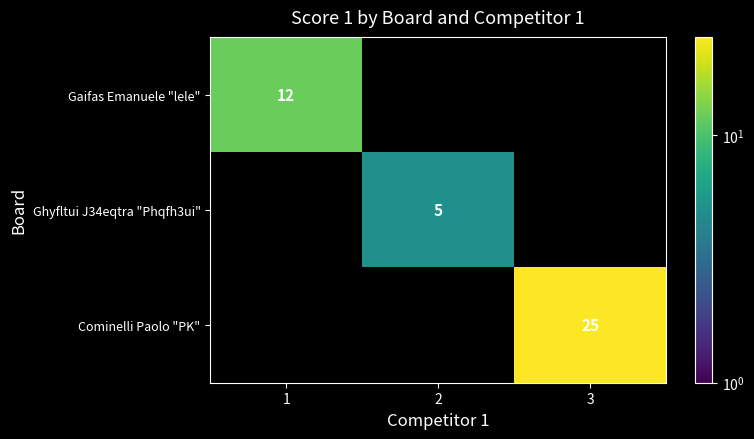

At how many categories does at least one series exceed 9?

2